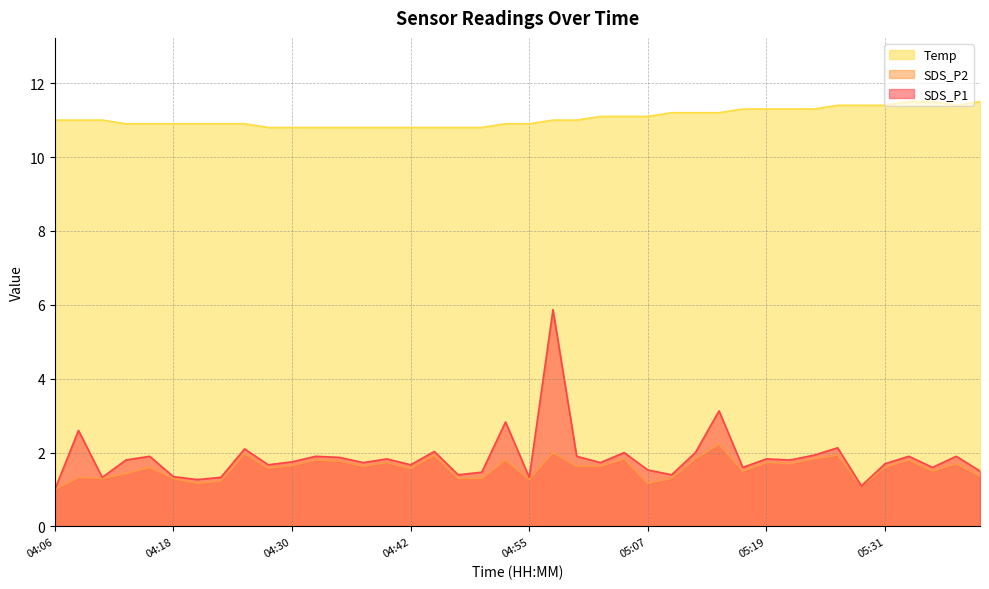

At how many categories does at least one series exceed 1?

40